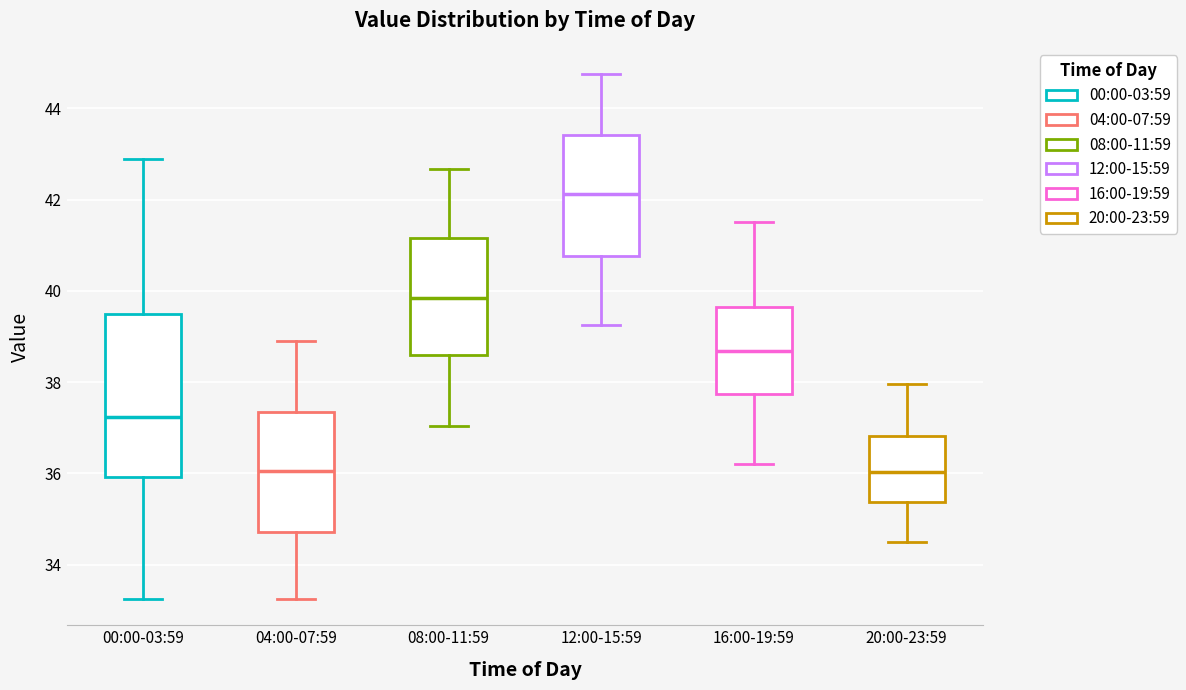

Where is the upper edge of the box for 04:00-07:59 on the y-axis? The values are not printed on the chart, so give them approximately, as read against the axis.

37.4